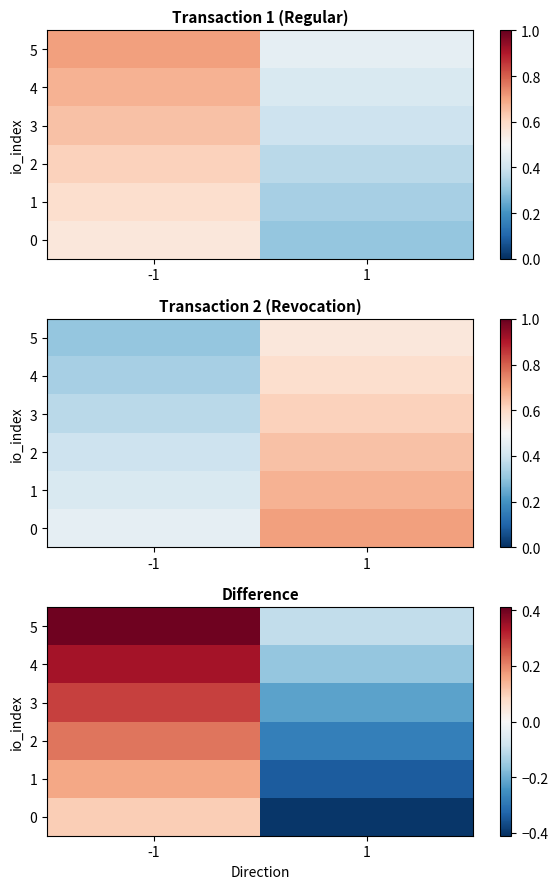

What is the maximum value for 4?

0.3